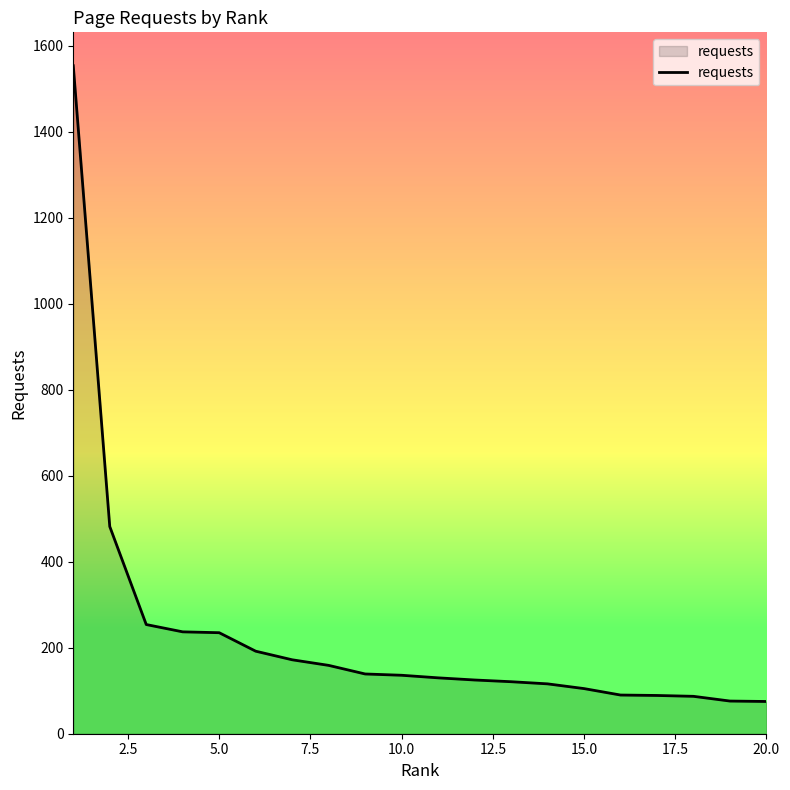

What is the difference between the maximum and minimum values?

1479